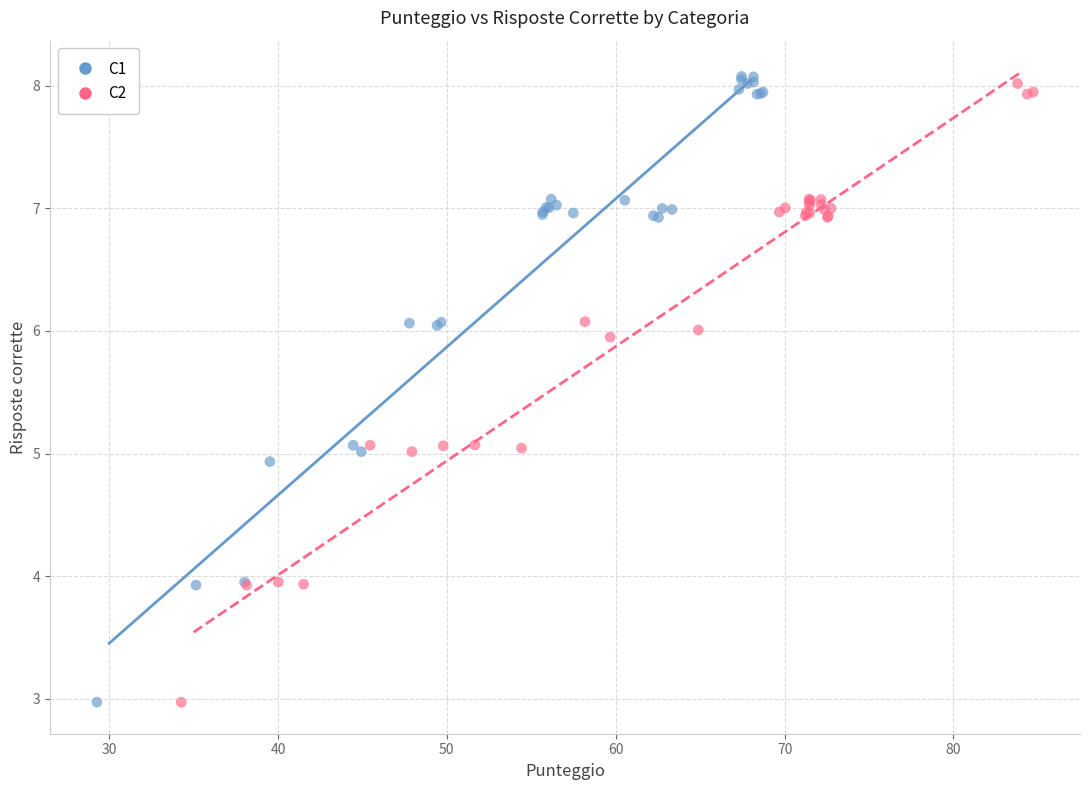

What are all the series names shown in the legend?

C1, C2